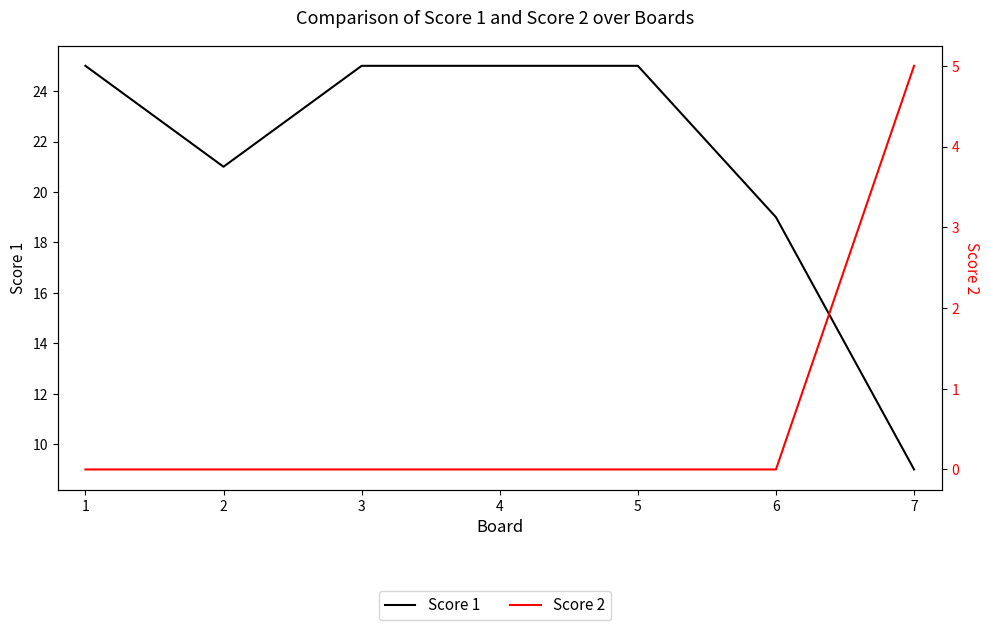

Which has a higher value, 7 or 2?

2